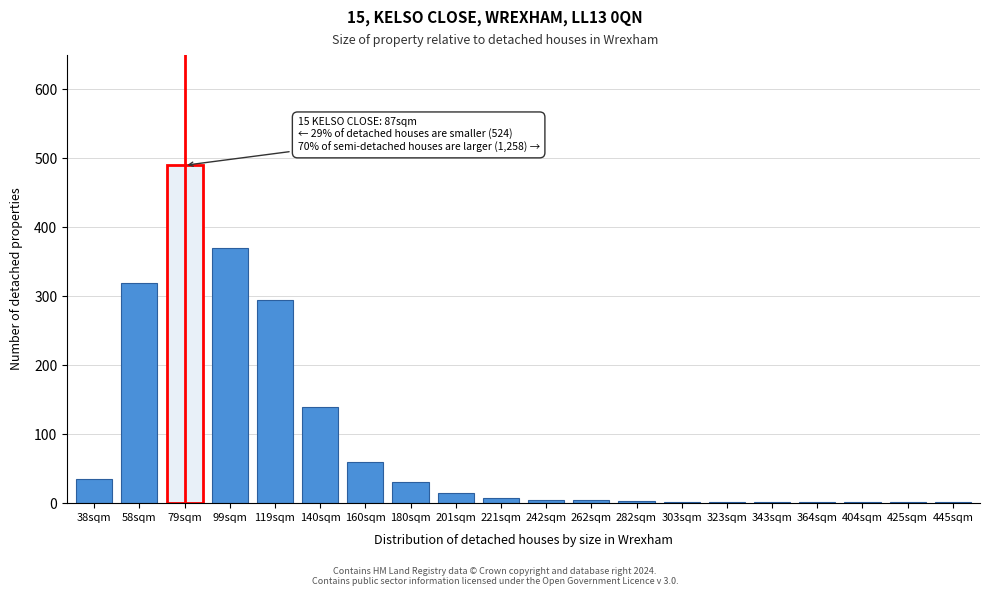

At which label is the value closest to 245?

119sqm